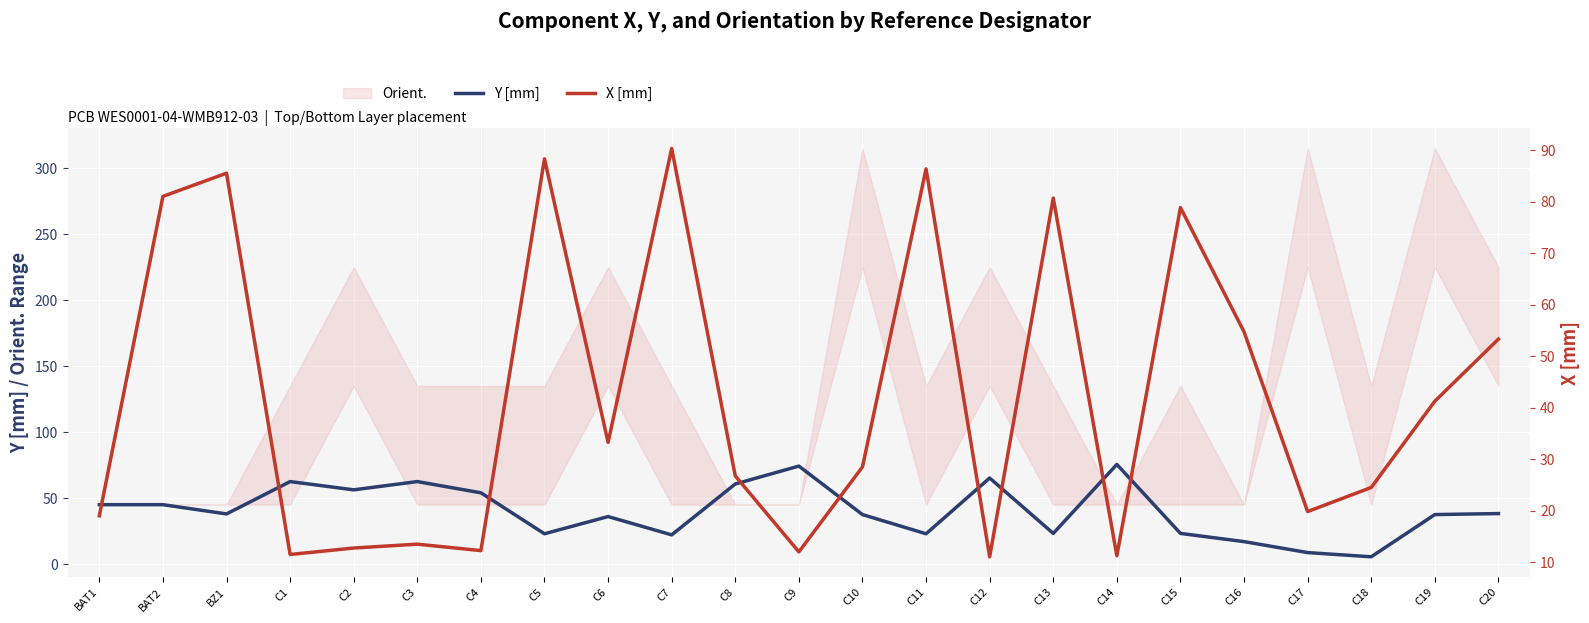

At which label does Y [mm] reach its peak?

C14